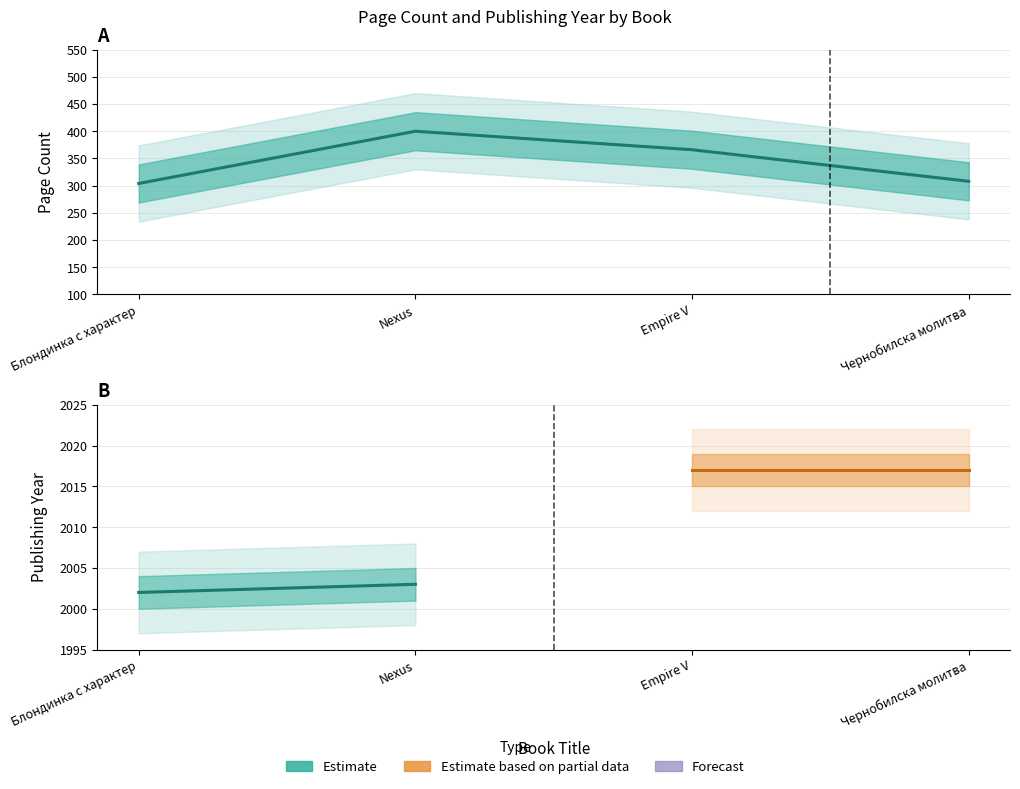

What is the sum of the values at Чернобилска молитва and Nexus?

708